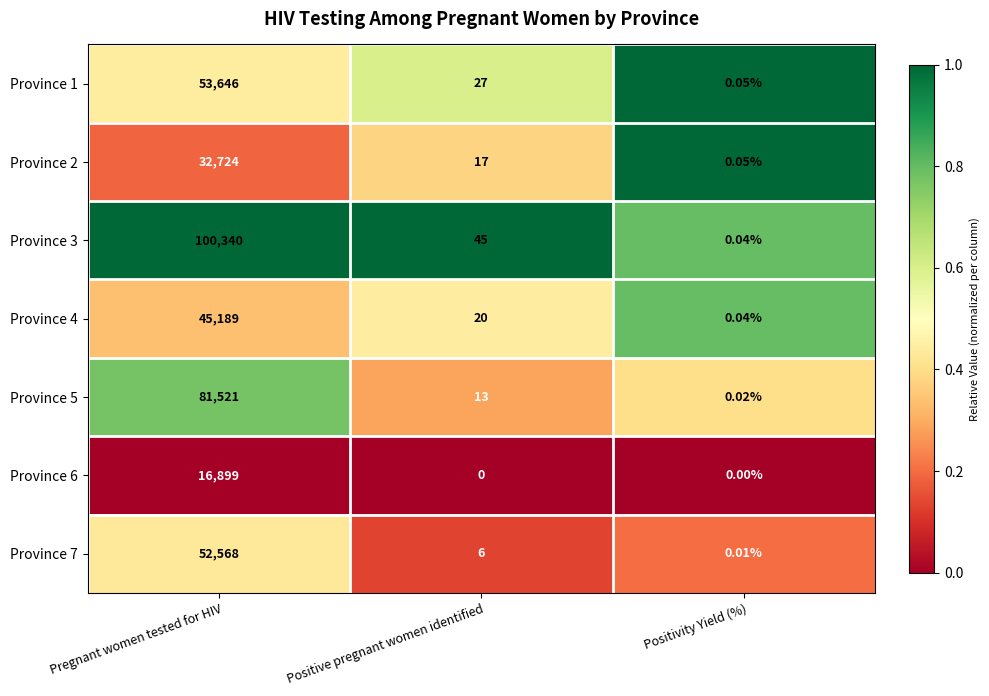

Between Positive pregnant women identified and Positivity Yield (%), which series saw the biggest shift?

Province 3